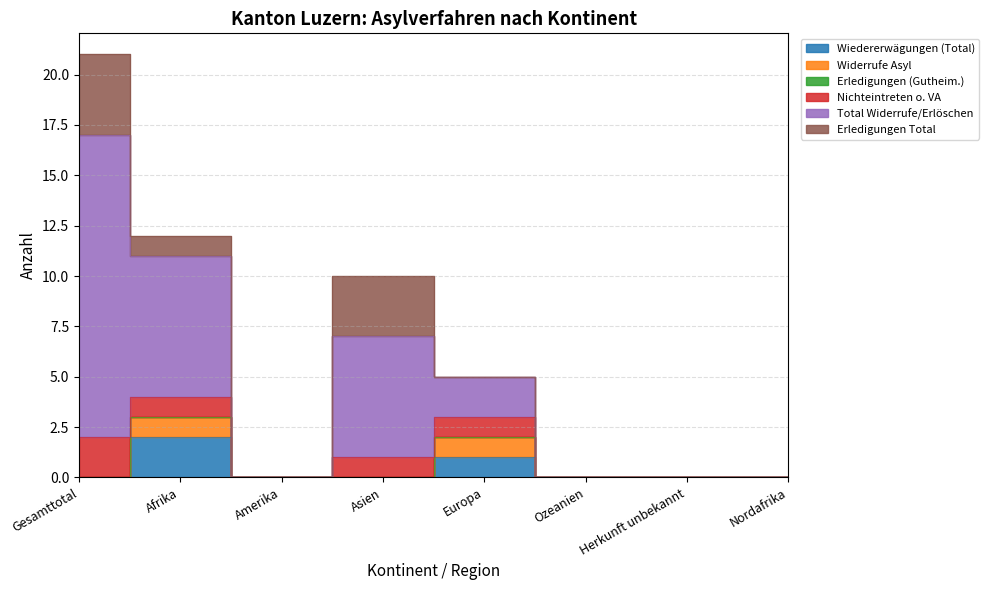

Rank the categories by Erledigungen (Gutheim.) value from highest to lowest.

Gesamttotal, Afrika, Amerika, Asien, Europa, Ozeanien, Herkunft unbekannt, Nordafrika